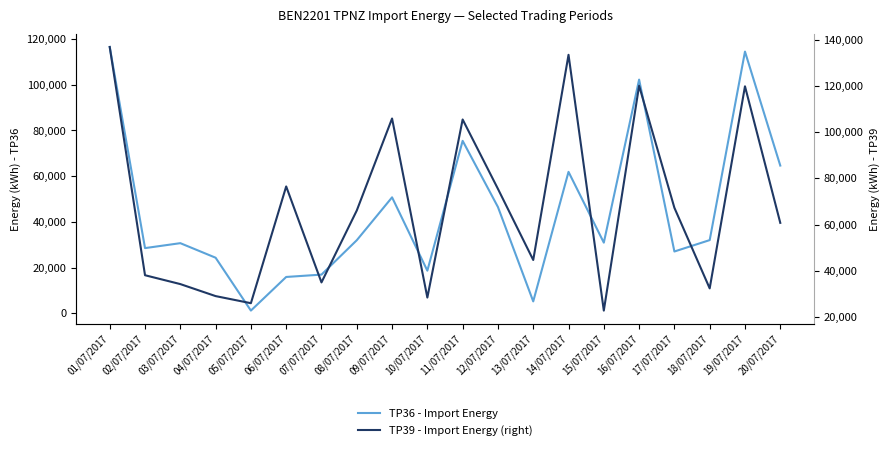

What are all the series names shown in the legend?

TP36 - Import Energy, TP39 - Import Energy (right)